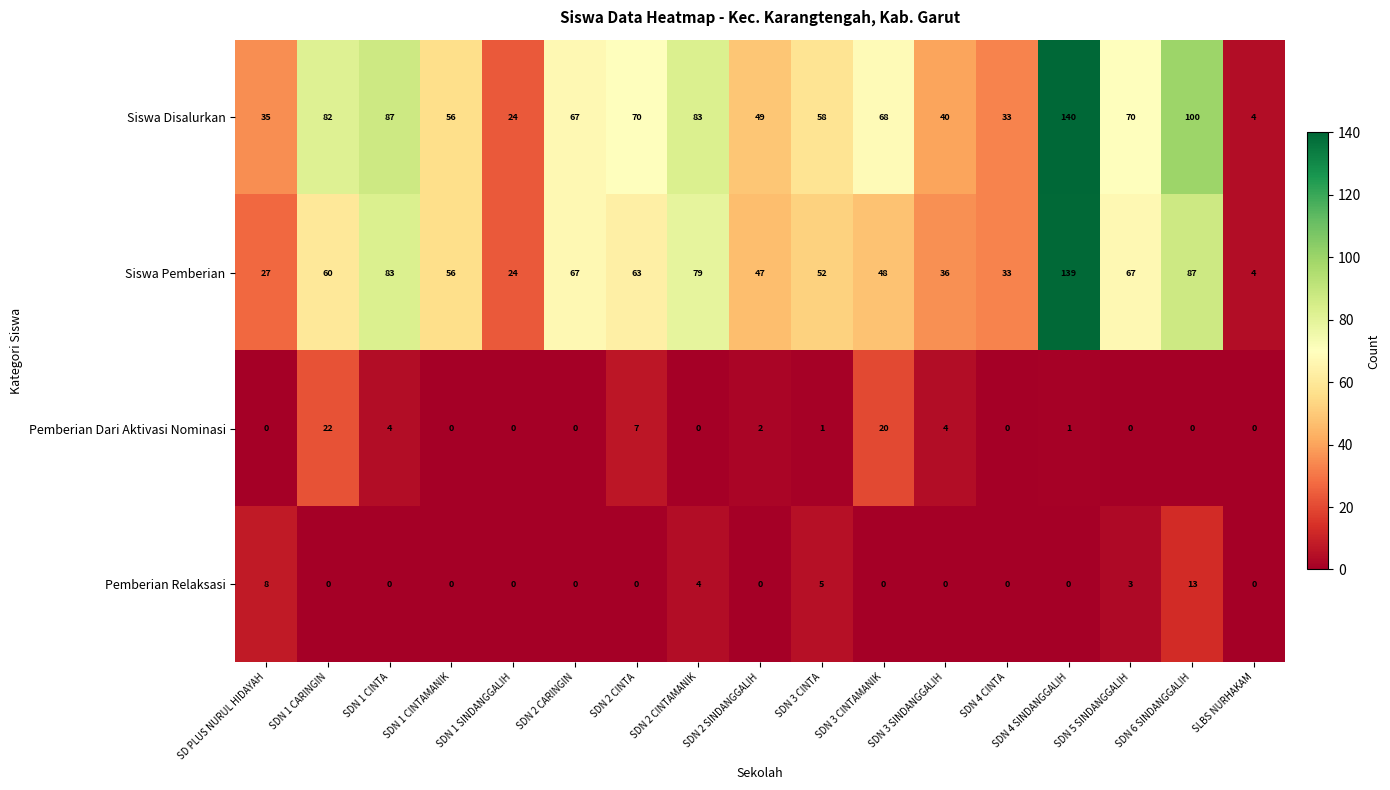

The Pemberian Relaksasi series shows 8 at SDN 2 CARINGIN. True or false?

False